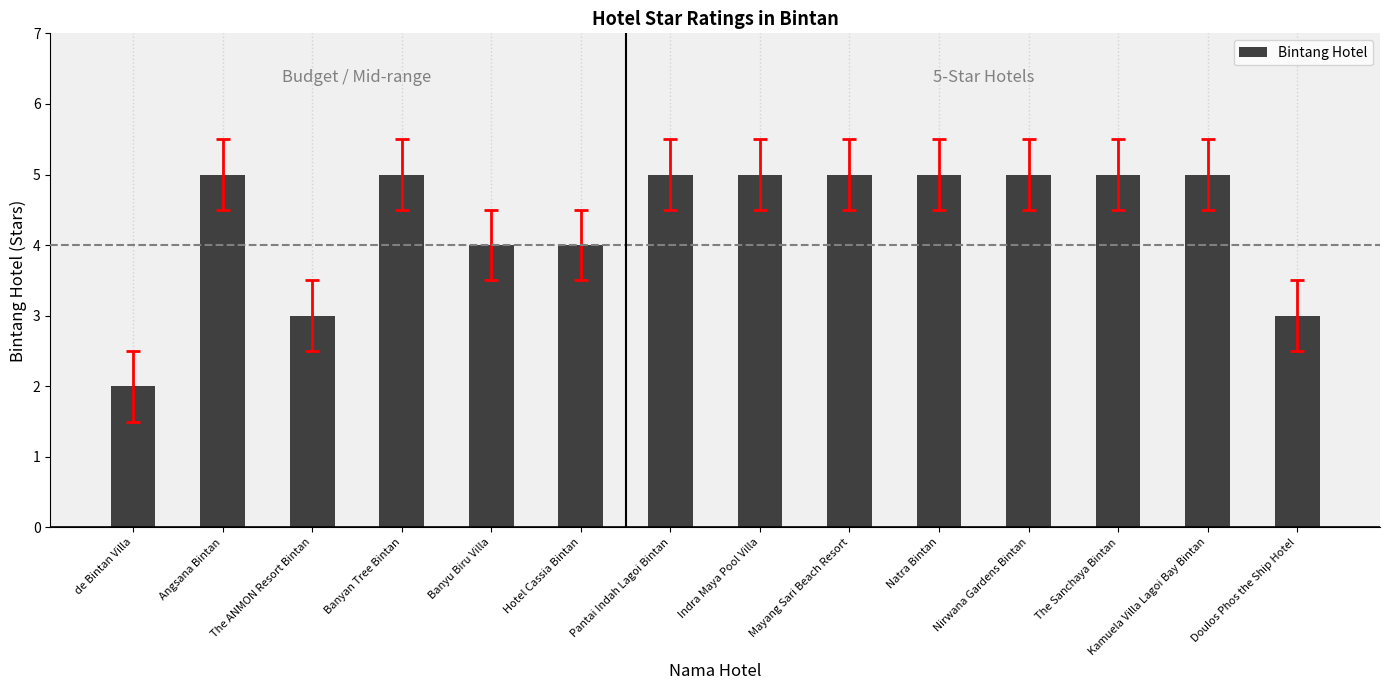

What position from the right is Hotel Cassia Bintan?

9